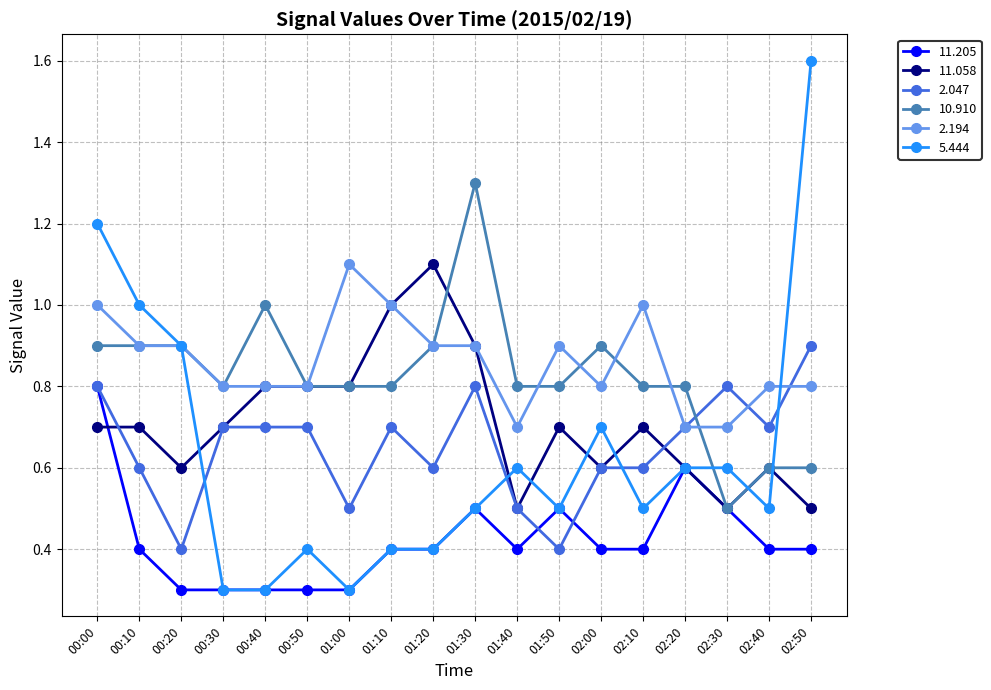

At which category is the sum across all series the highest?

00:00